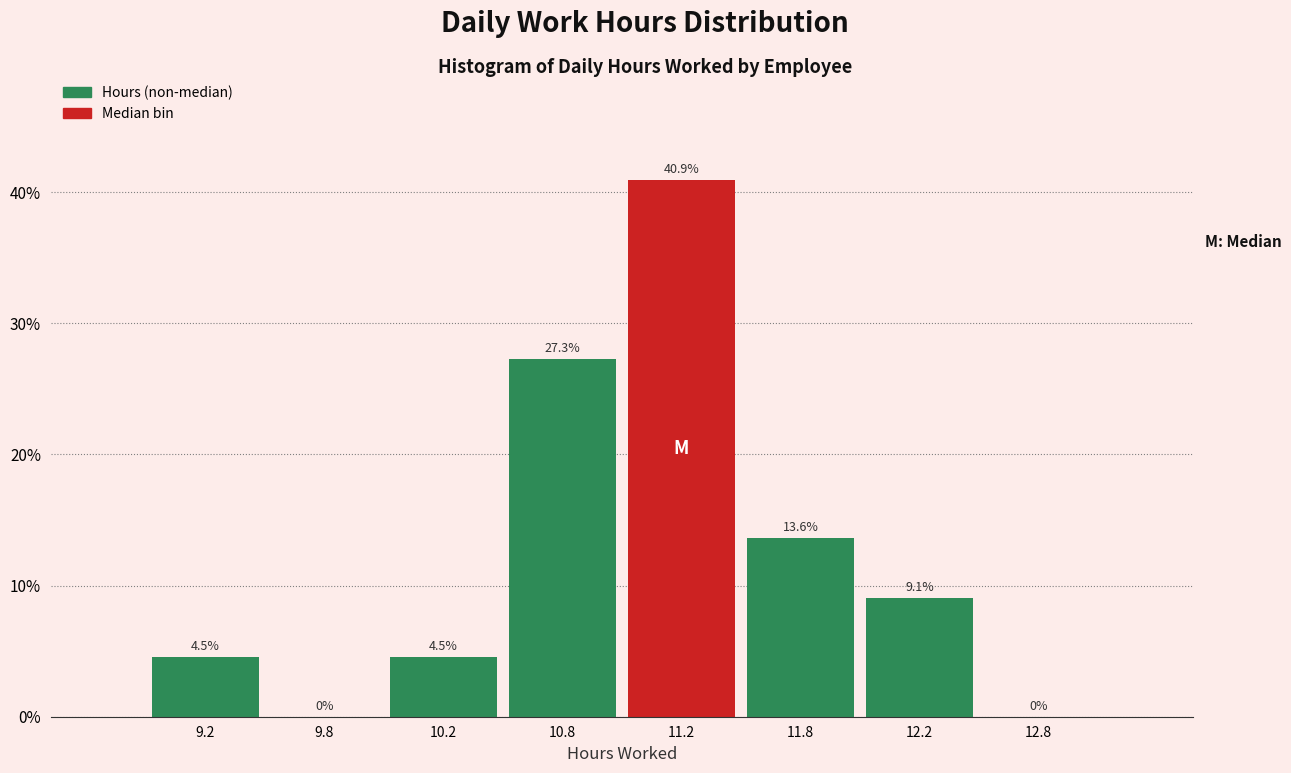

Reading left to right, extract all data points from this chart.

9.2=4.5	9.8=0.0	10.2=4.5	10.8=27.3	11.2=40.9	11.8=13.6	12.2=9.1	12.8=0.0